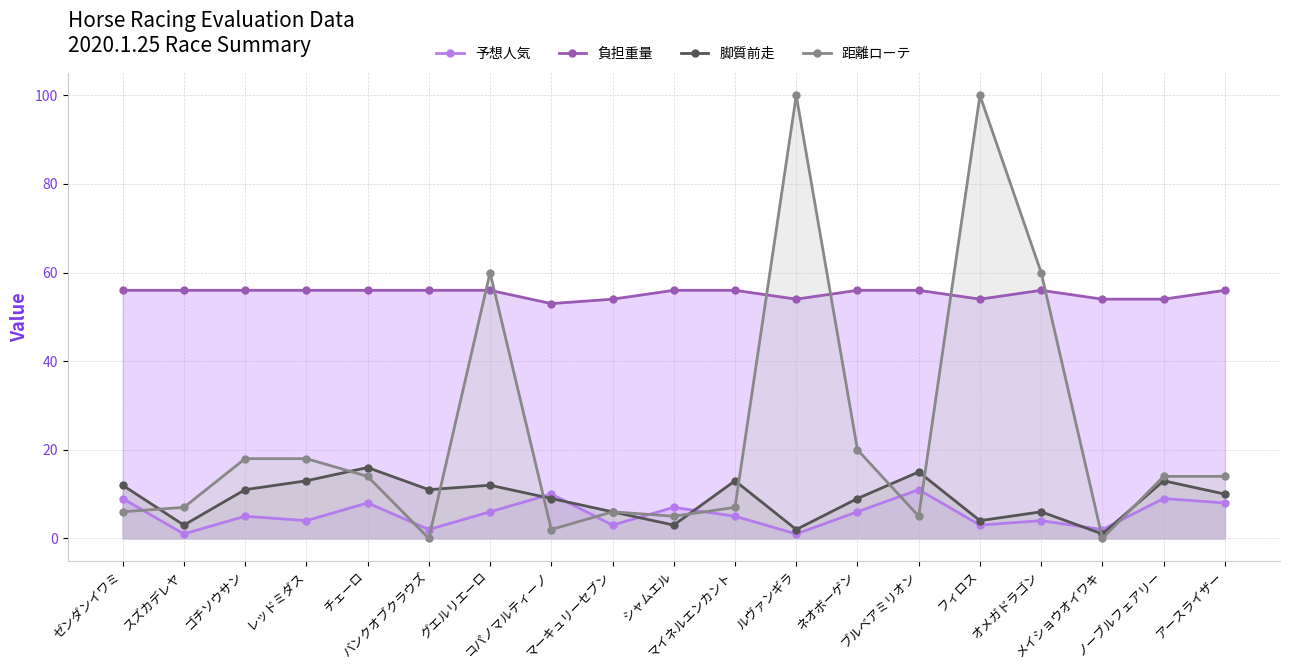

At how many categories does at least one series exceed 32?

19